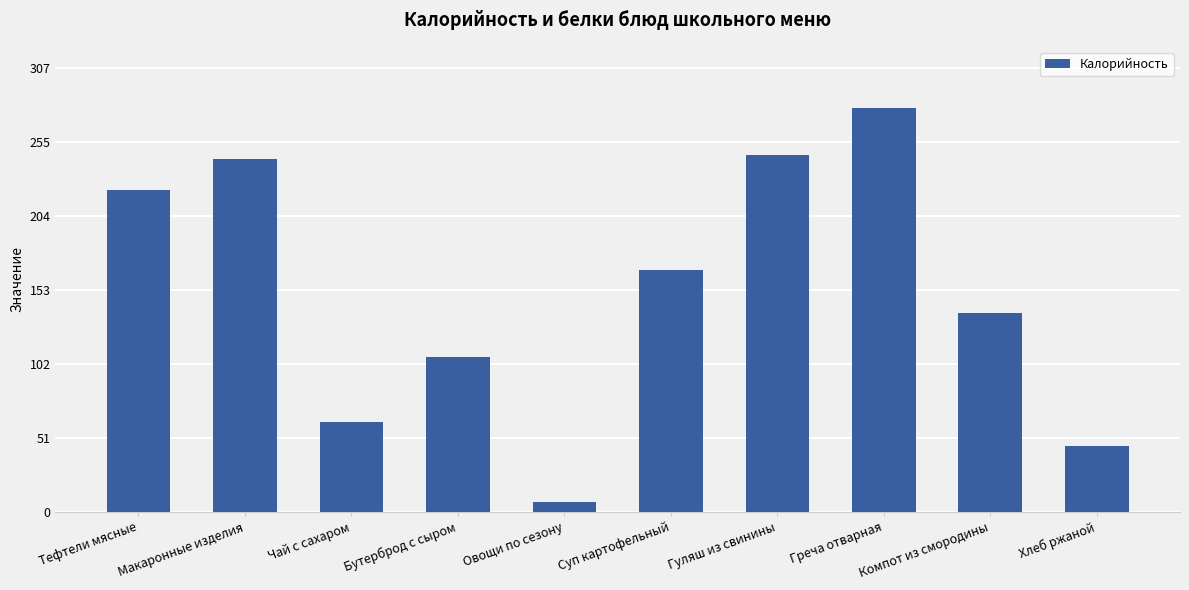

True or false: the data shows 138.0 at Компот из смородины.

True